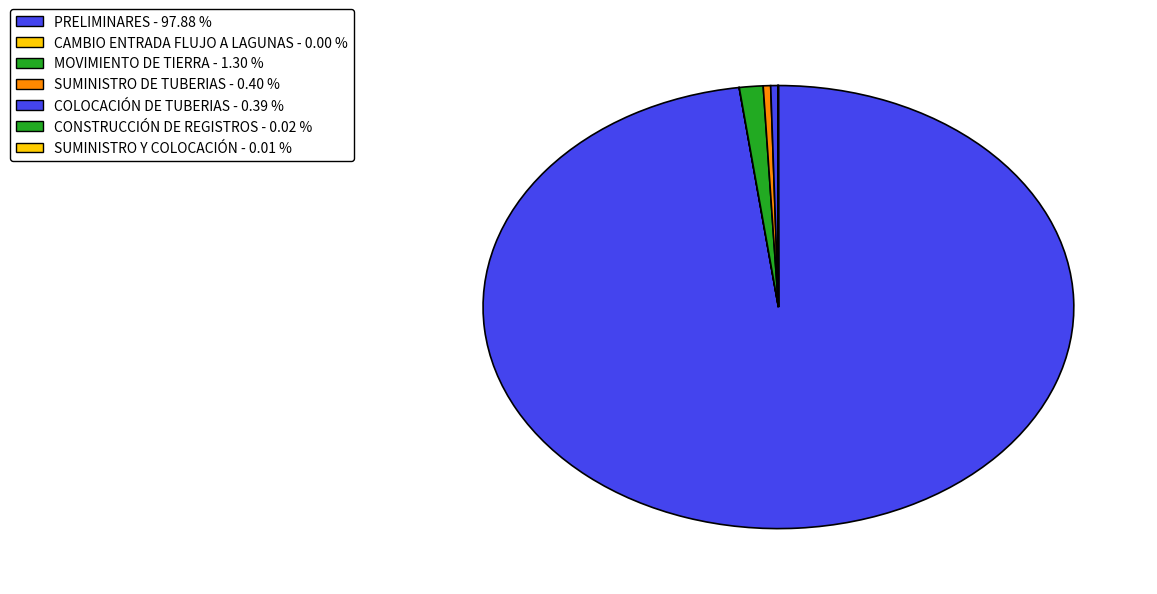

The SUMINISTRO Y COLOCACIÓN slice represents 15% of the pie. True or false?

False